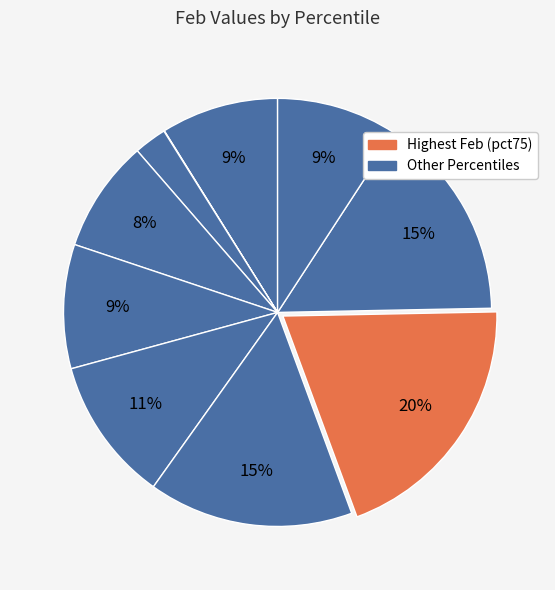

Rank the categories by value from highest to lowest.

pct75, pct85, pct65, pct55, pct45, pct95, pct05, pct35, pct25, pct15